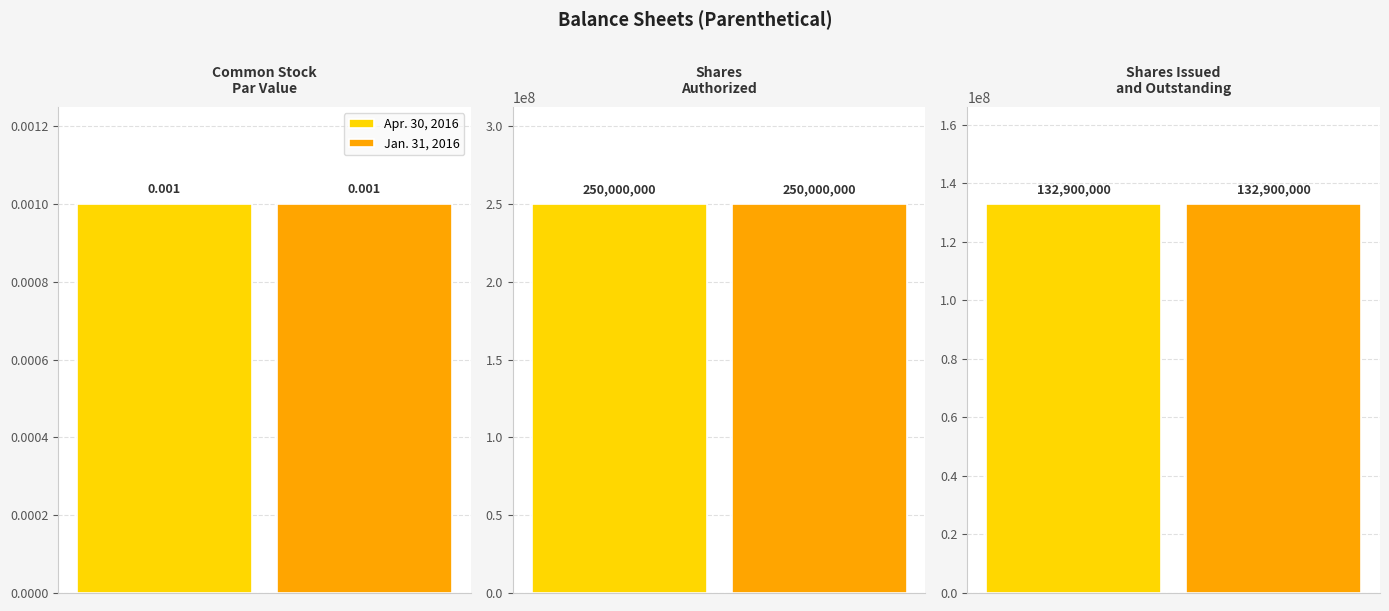

How many values in the Jan. 31, 2016 series are below 132900000?

1